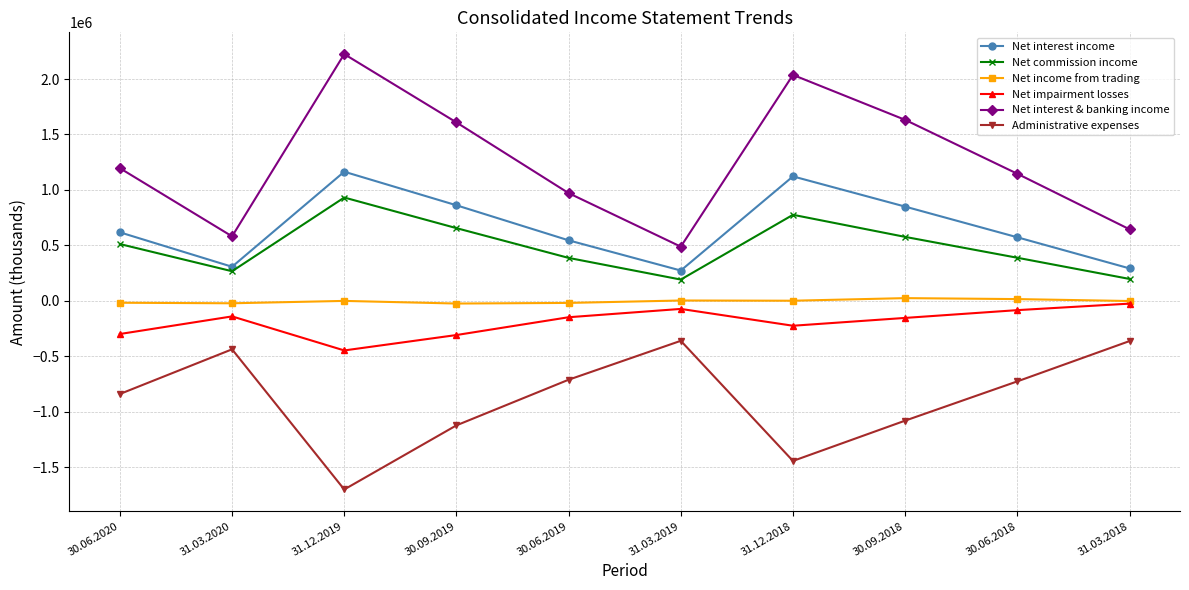

Which series has the largest range (max minus min)?

Net interest & banking income